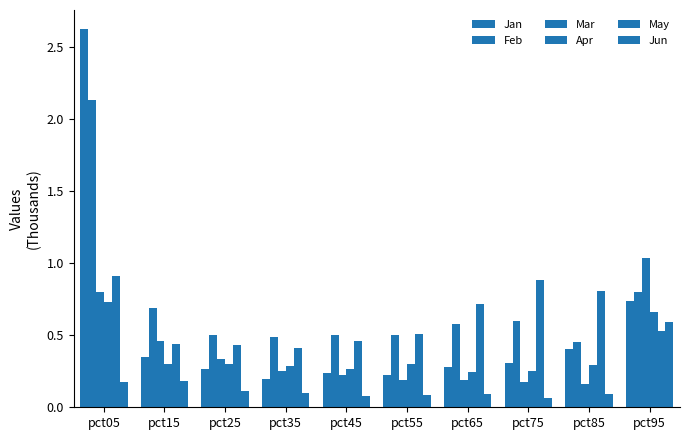

Is it true that Jan equals 0.4 at pct85?

True